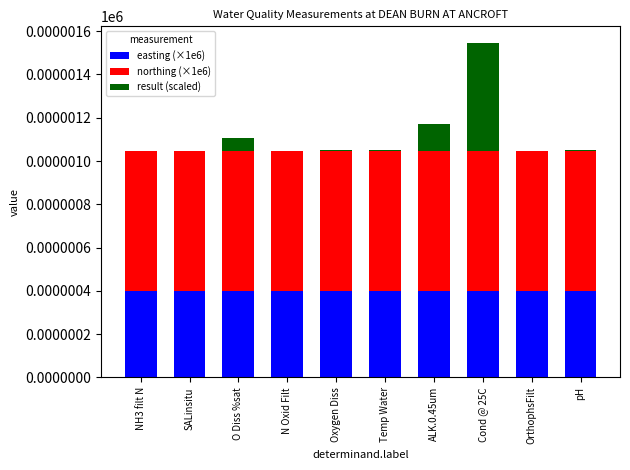

Reading left to right, what are the values for easting (×1e6)?

NH3 filt N=0.4	SALinsitu=0.4	O Diss %sat=0.4	N Oxid Filt=0.4	Oxygen Diss=0.4	Temp Water=0.4	ALK.0.45um=0.4	Cond @ 25C=0.4	OrthophsFilt=0.4	pH=0.4